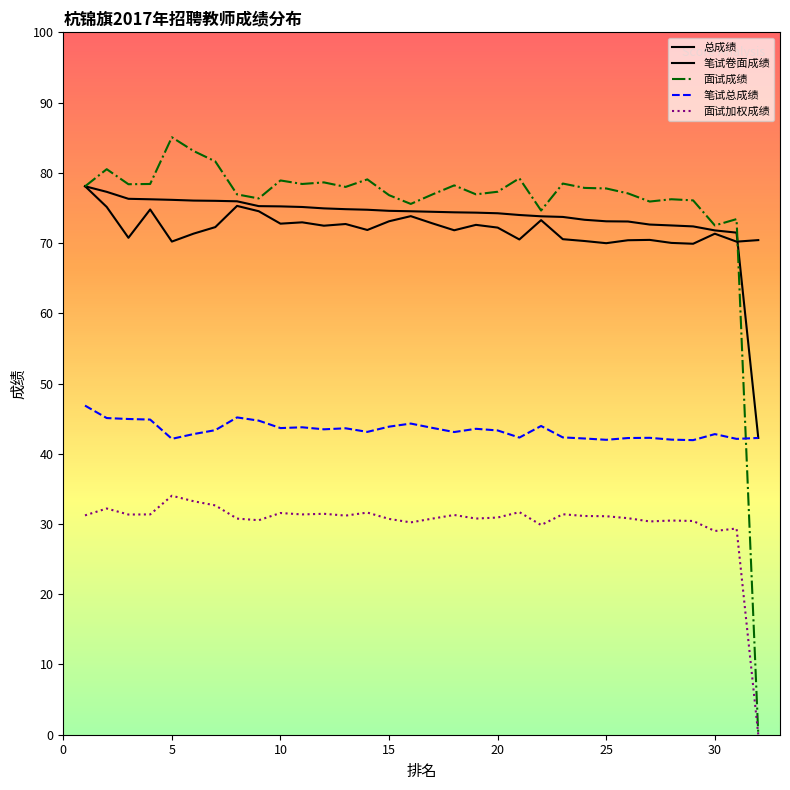

How many lines are shown in the chart?

5